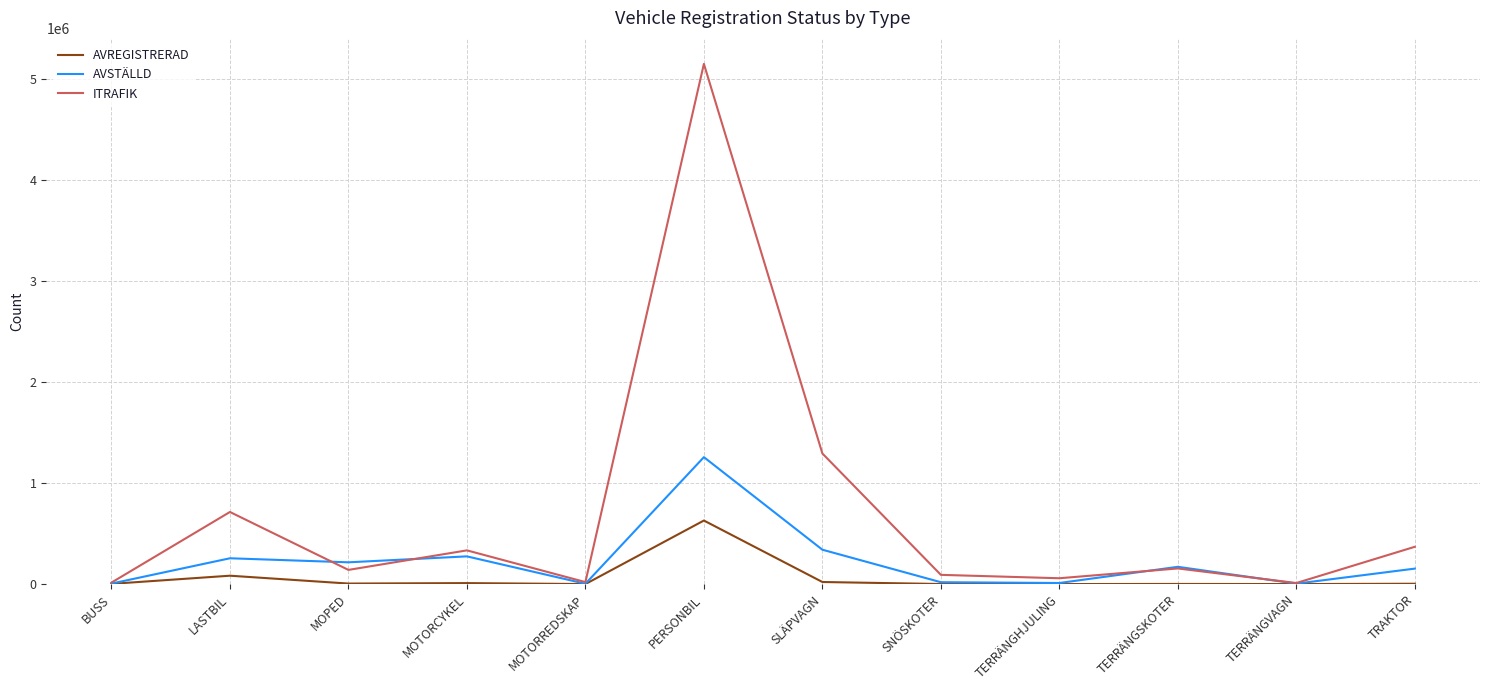

At which category is the sum across all series the highest?

PERSONBIL